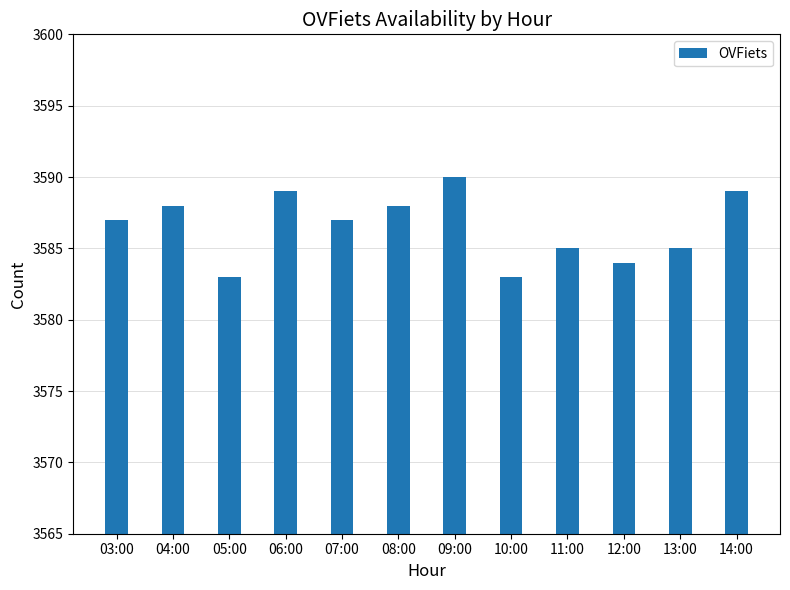

Reading left to right, what are all the values shown in this chart?

3587	3588	3583	3589	3587	3588	3590	3583	3585	3584	3585	3589